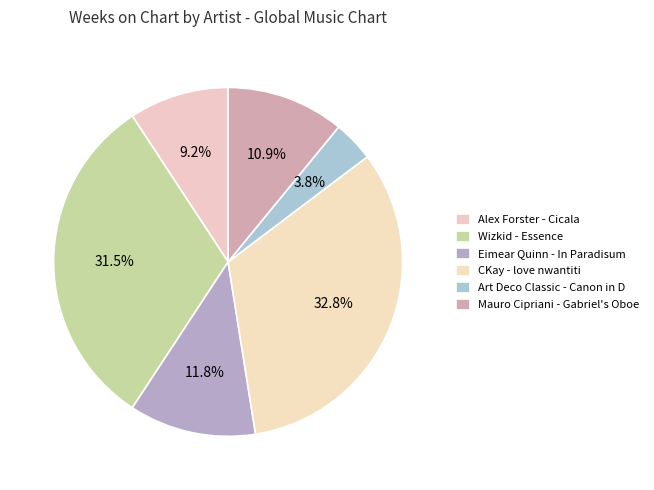

How many segments does this pie chart have?

6